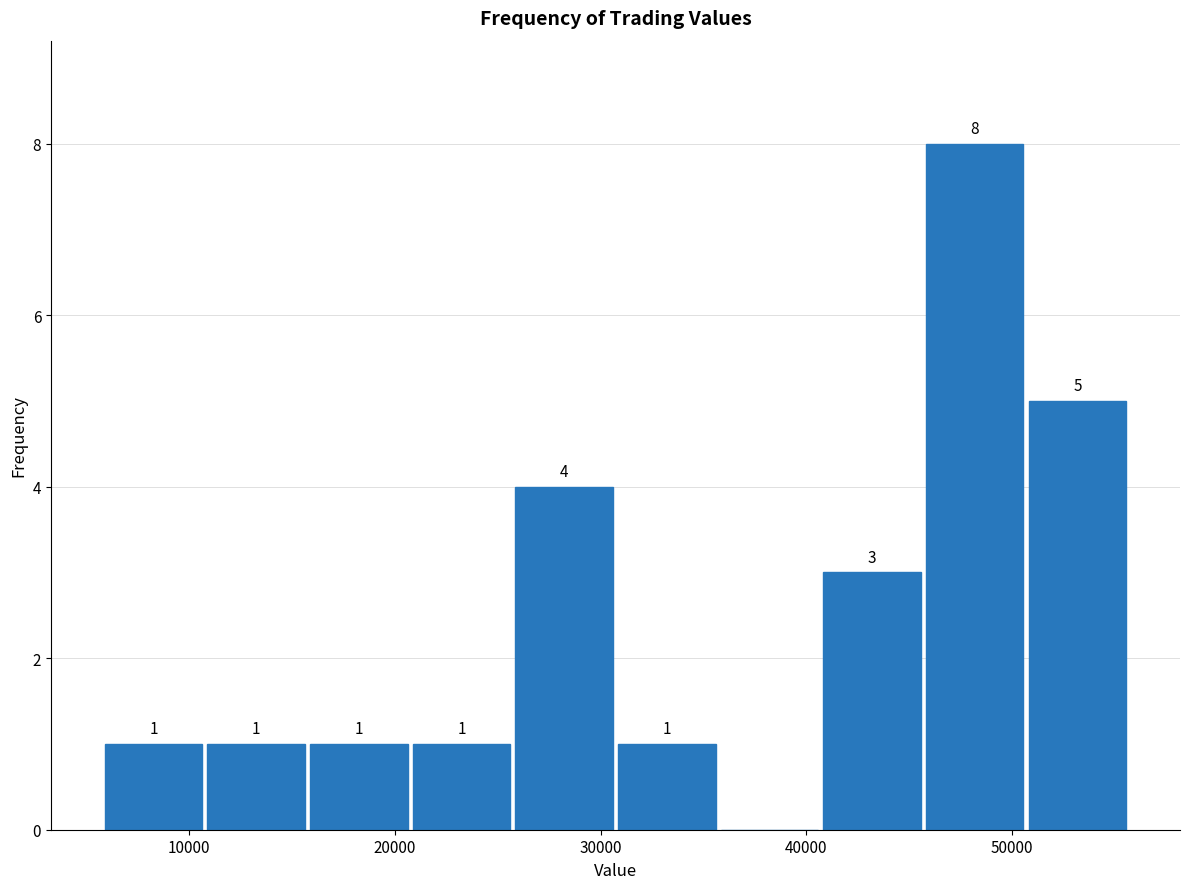

Which range on the x-axis has the tallest bar?

46000 to 51000